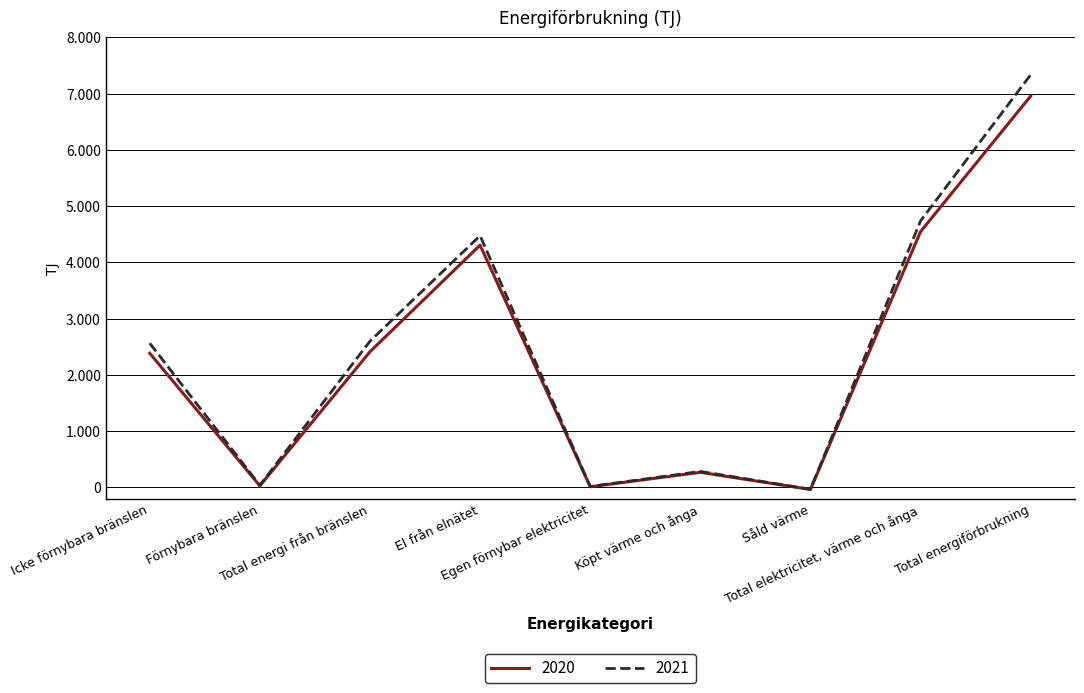

What are all the series names shown in the legend?

2020, 2021